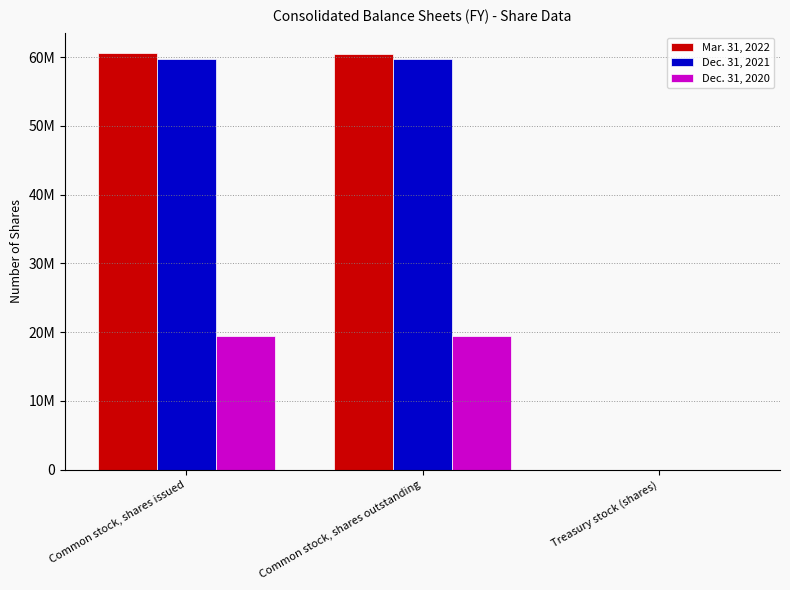

Reading right to left, what are all the values shown in this chart?

Mar. 31, 2022: 11080	60533064	60544144
Dec. 31, 2021: 11080	59789712	59800792
Dec. 31, 2020: 11080	19378333	19389413